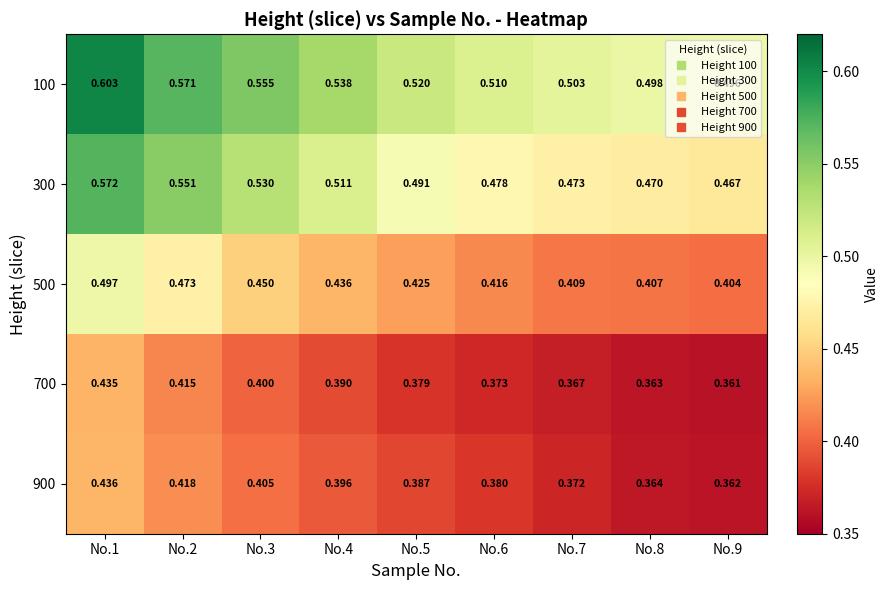

Reading right to left, what are all the values shown in this chart?

100: No.9=0.5	No.8=0.5	No.7=0.5	No.6=0.5	No.5=0.5	No.4=0.5	No.3=0.6	No.2=0.6	No.1=0.6
300: No.9=0.5	No.8=0.5	No.7=0.5	No.6=0.5	No.5=0.5	No.4=0.5	No.3=0.5	No.2=0.6	No.1=0.6
500: No.9=0.4	No.8=0.4	No.7=0.4	No.6=0.4	No.5=0.4	No.4=0.4	No.3=0.5	No.2=0.5	No.1=0.5
700: No.9=0.4	No.8=0.4	No.7=0.4	No.6=0.4	No.5=0.4	No.4=0.4	No.3=0.4	No.2=0.4	No.1=0.4
900: No.9=0.4	No.8=0.4	No.7=0.4	No.6=0.4	No.5=0.4	No.4=0.4	No.3=0.4	No.2=0.4	No.1=0.4